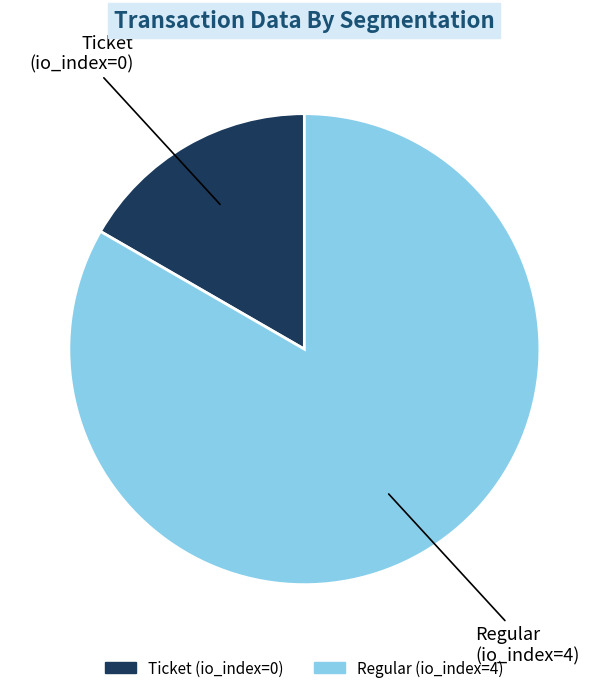

Is there any slice that represents more than half of the pie?

Yes